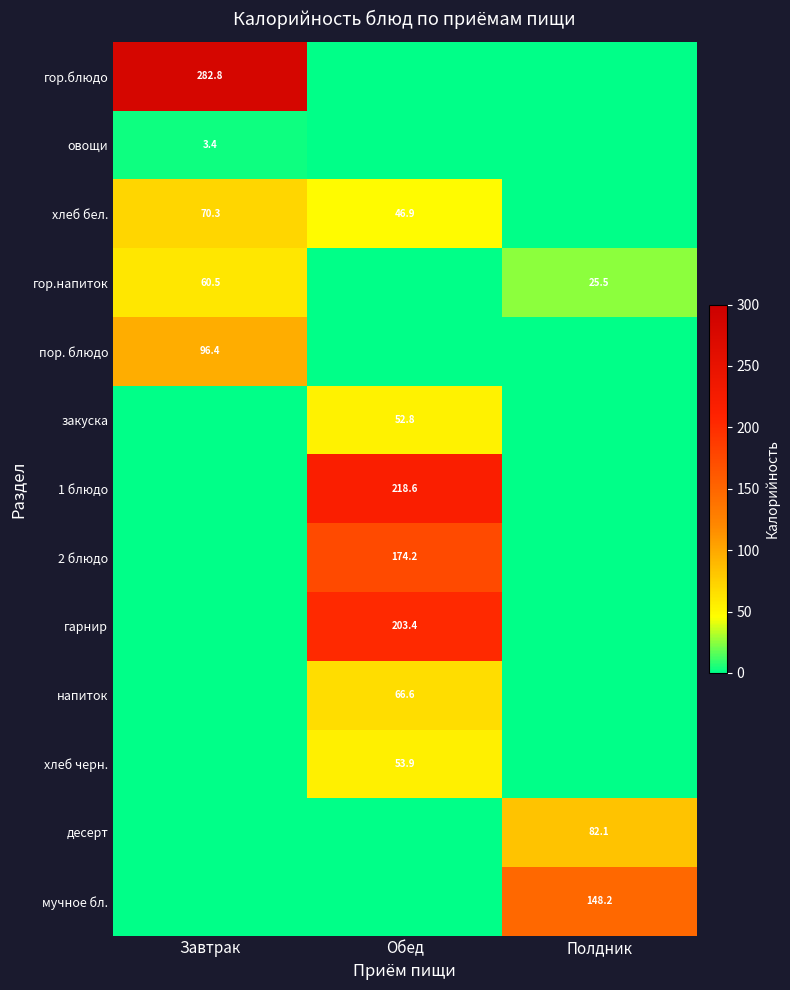

True or false: гор.напиток has a value of 102.5 at Завтрак.

False